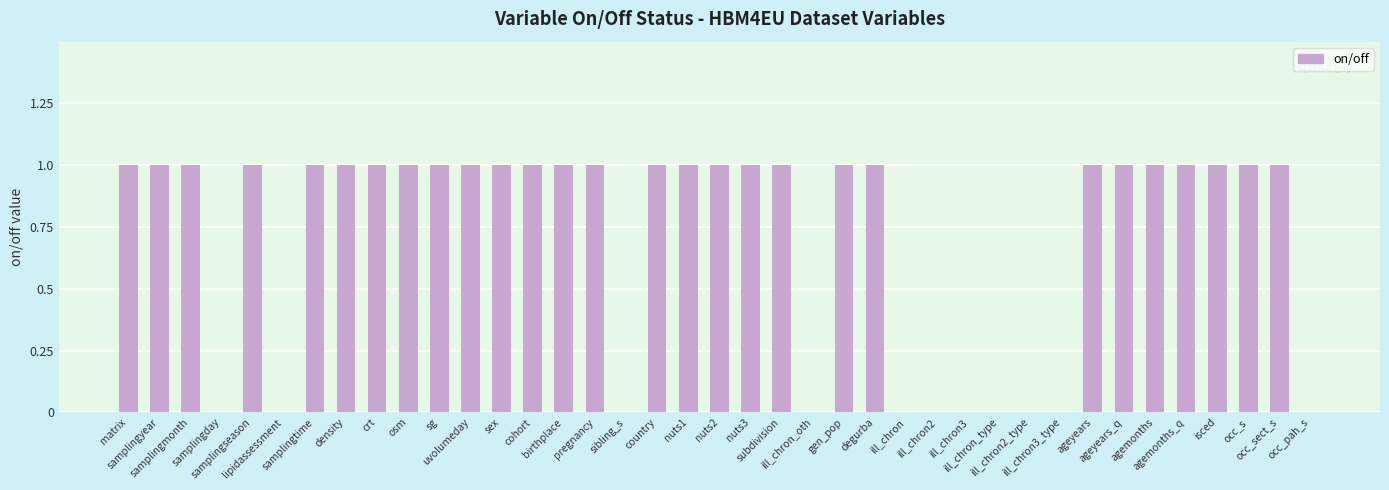

What is the difference between the maximum and second lowest values?

1